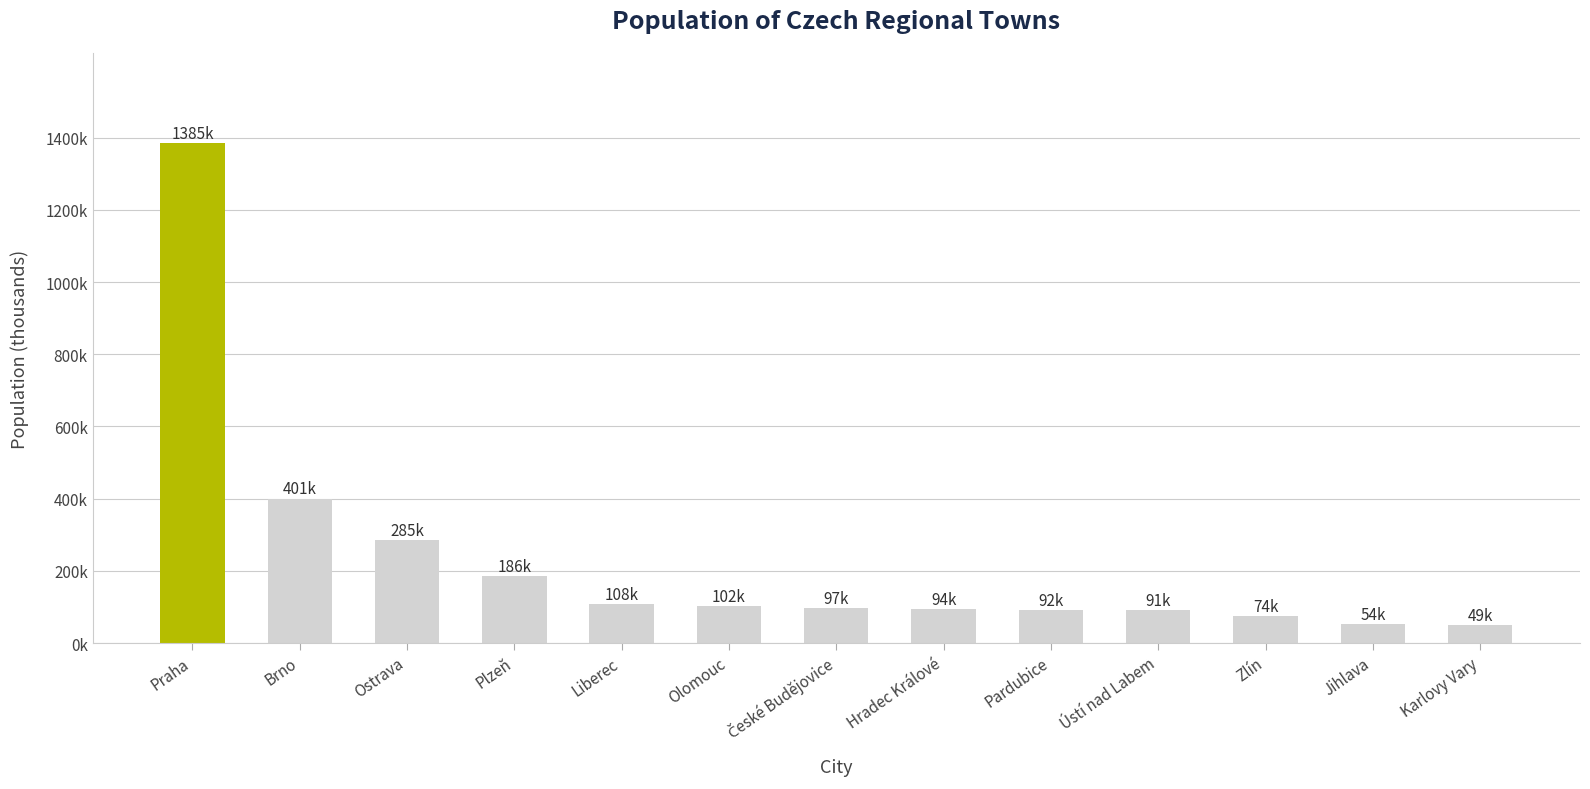

Does the chart contain any negative values?

No